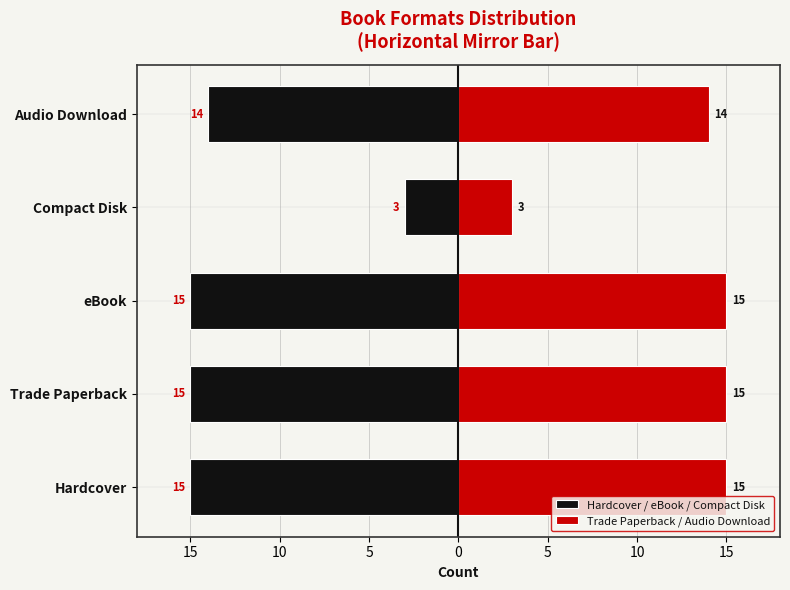

What is the value of the Trade Paperback / Audio Download bar at the 3rd from the left?

15